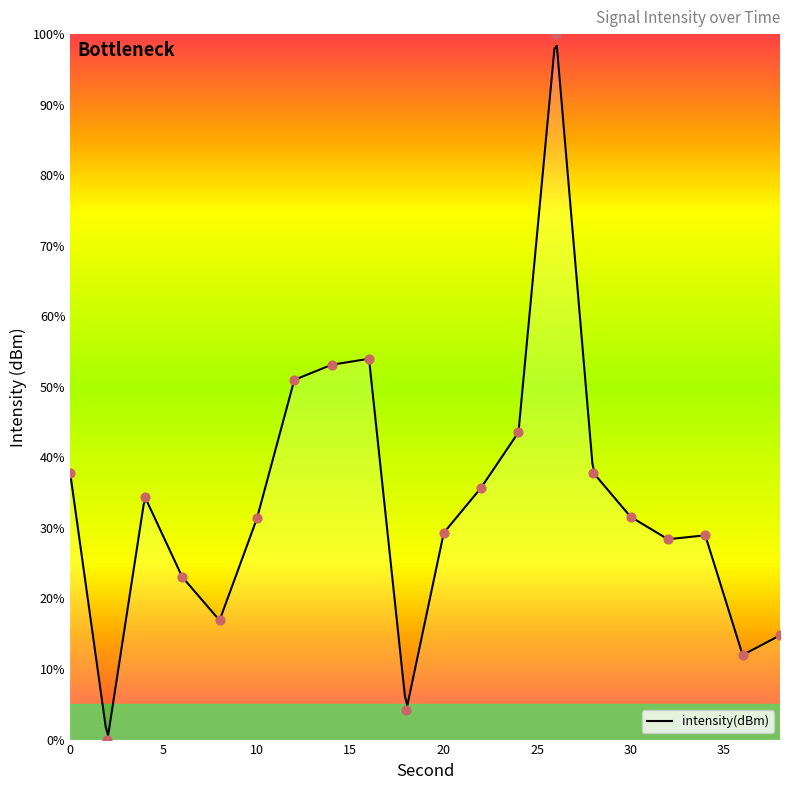

Between 30 and 10, which is larger?

30